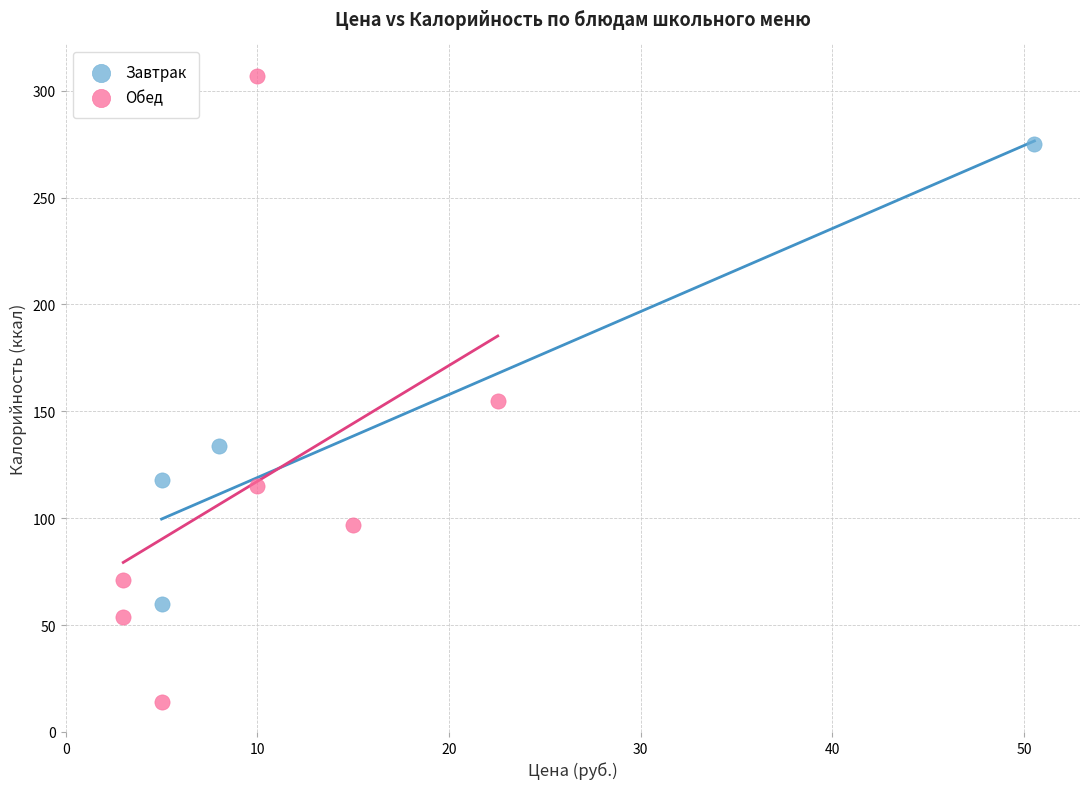

Which series reaches the maximum Y coordinate?

Обед